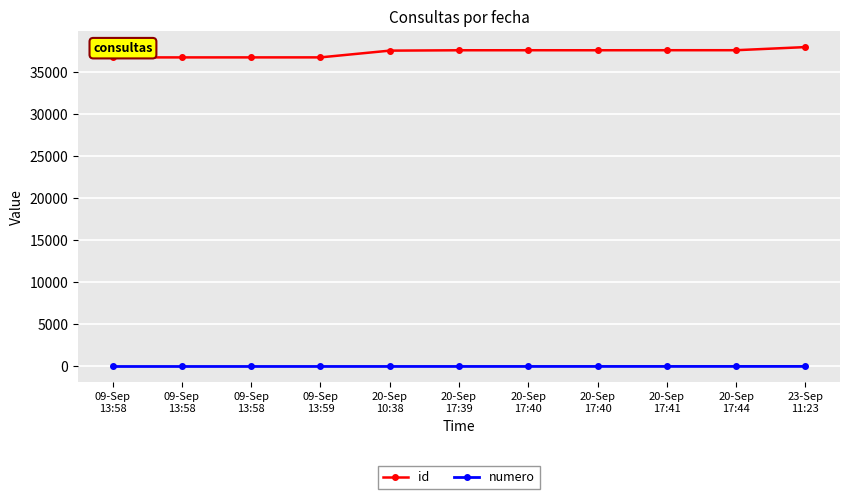

What is the value of the id point at the 5th from the left?

37536